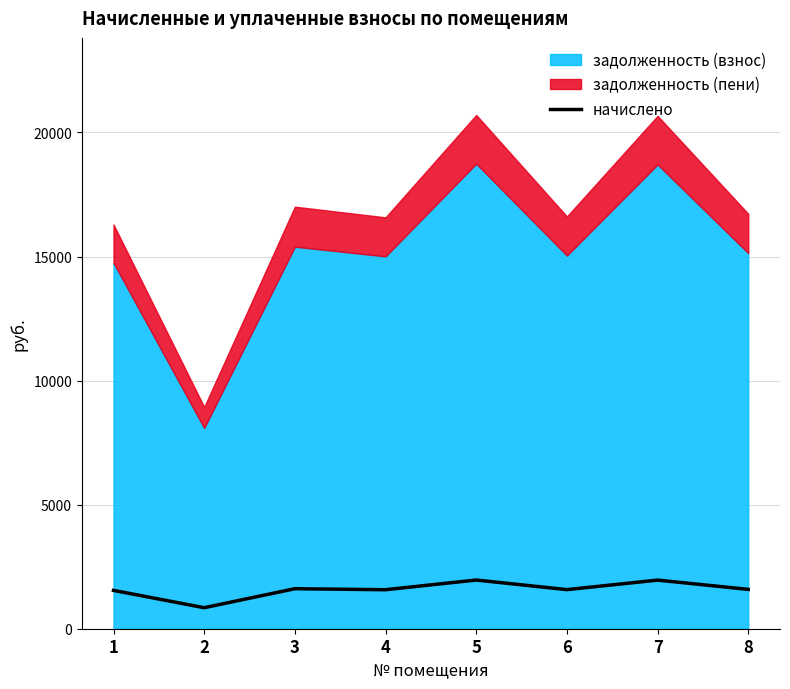

Reading left to right, list all the values displayed in this chart.

1544.5	847.1	1612.6	1571.7	1963.0	1575.1	1959.5	1585.3